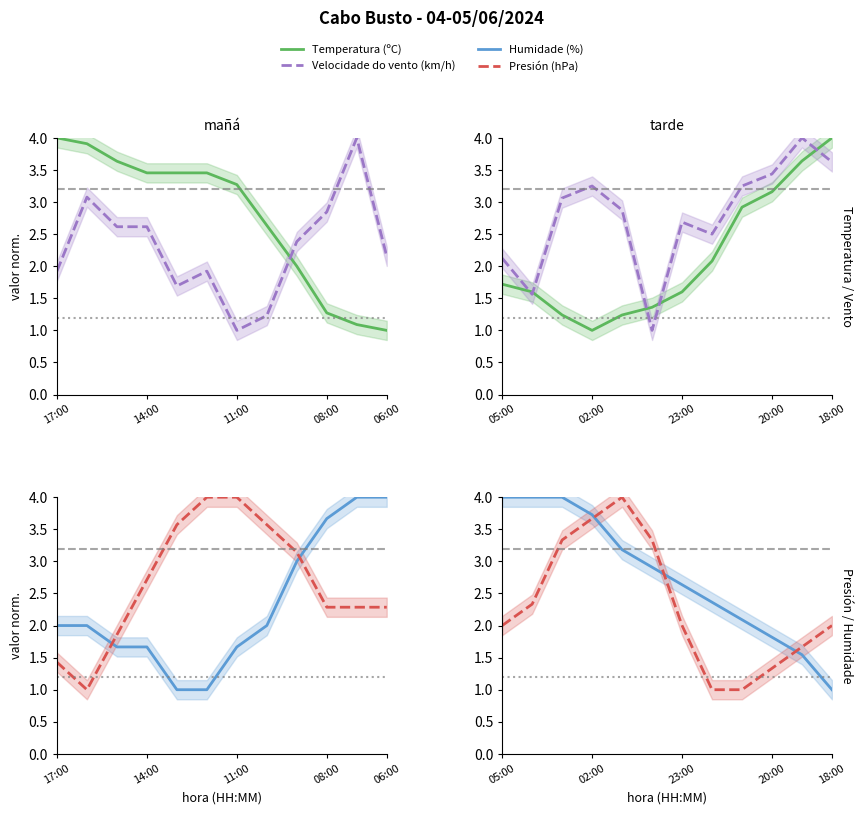

Rank the series by their maximum value, from lowest to highest.

Presión (hPa), Temperatura (ºC), Humidade (%), Velocidade do vento (km/h)